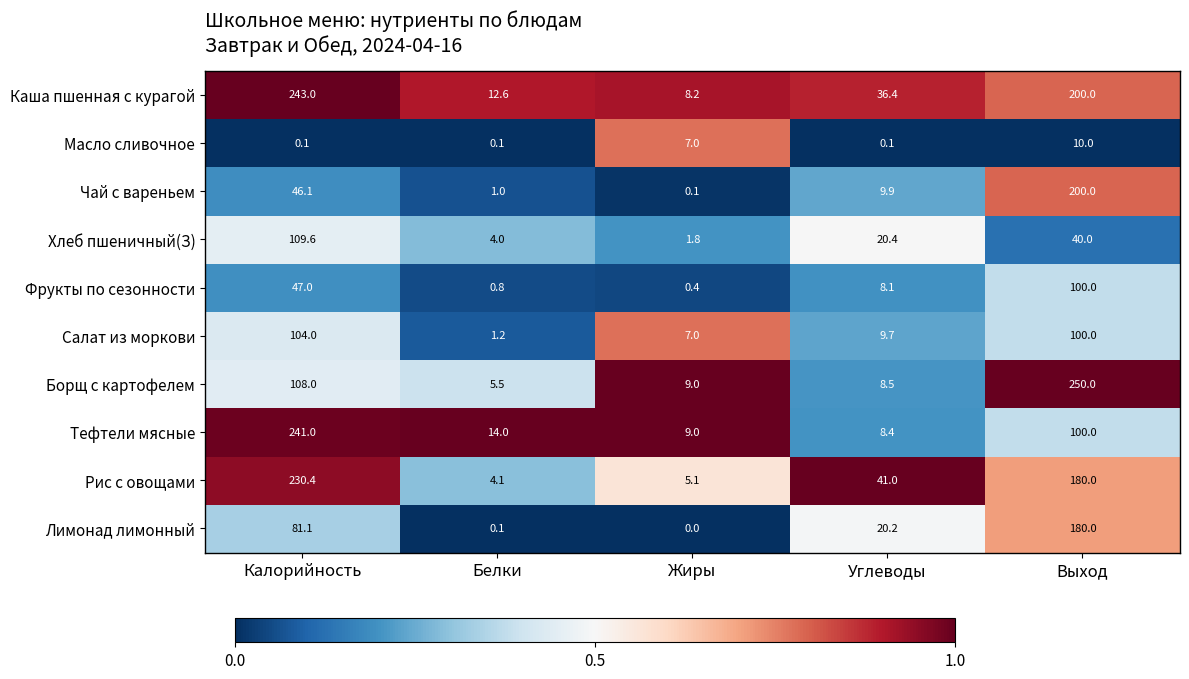

What is the total value across all series at Выход?

1360.0